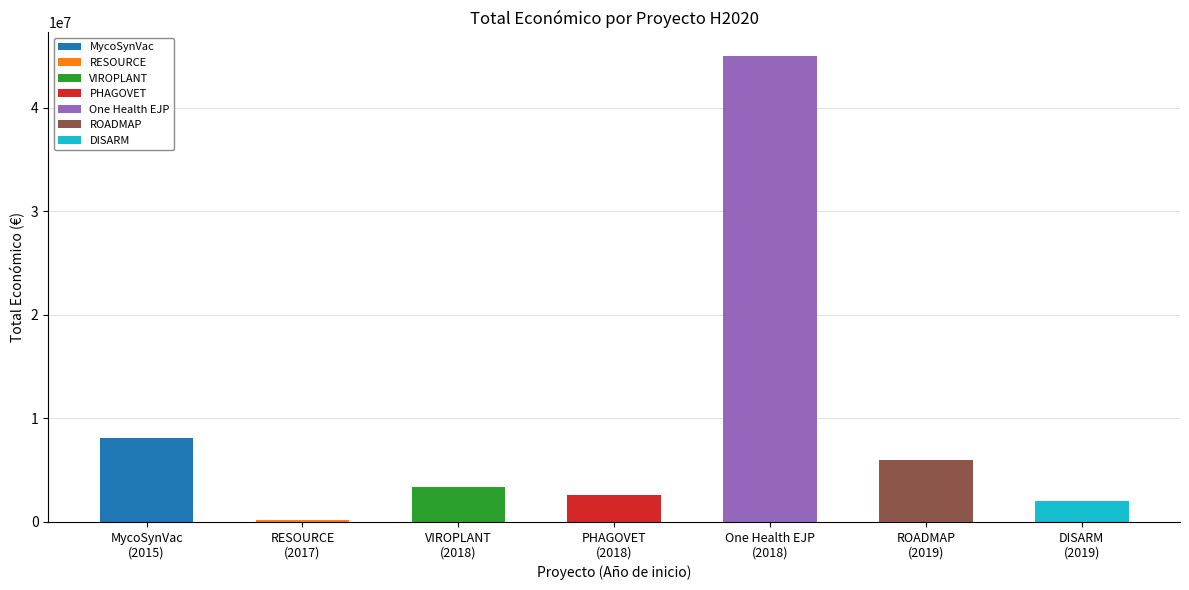

Rank the categories by value from lowest to highest.

2017, 2019, 2018, 2018, 2019, 2015, 2018